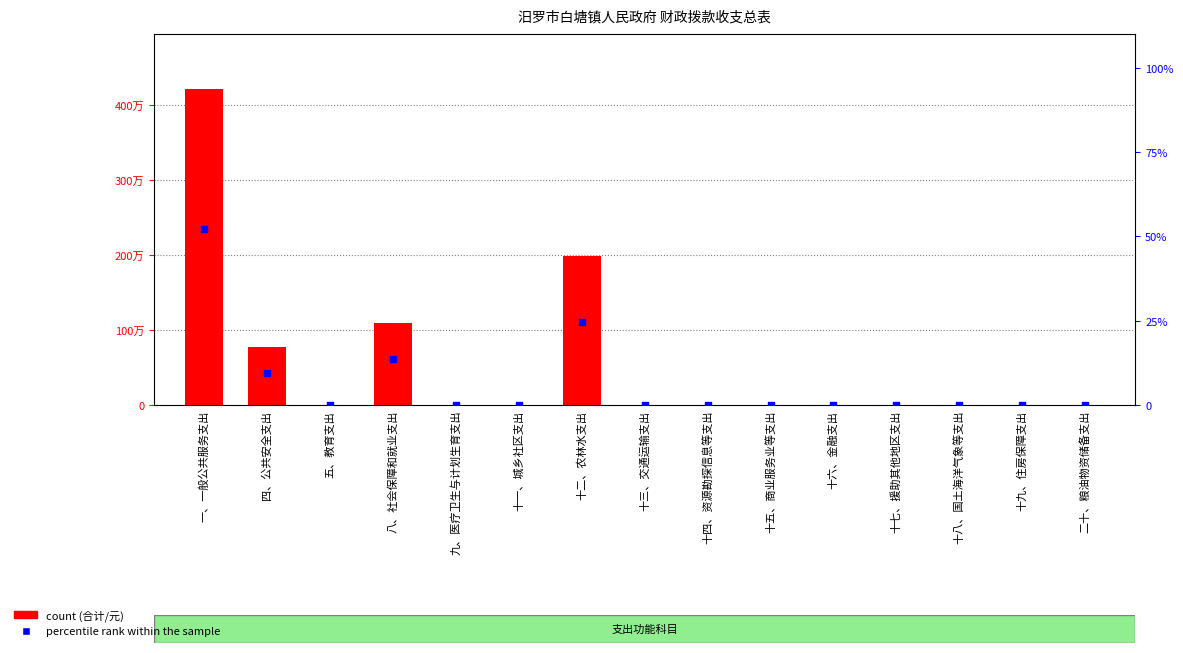

At which category is the sum across all series the highest?

一、一般公共服务支出